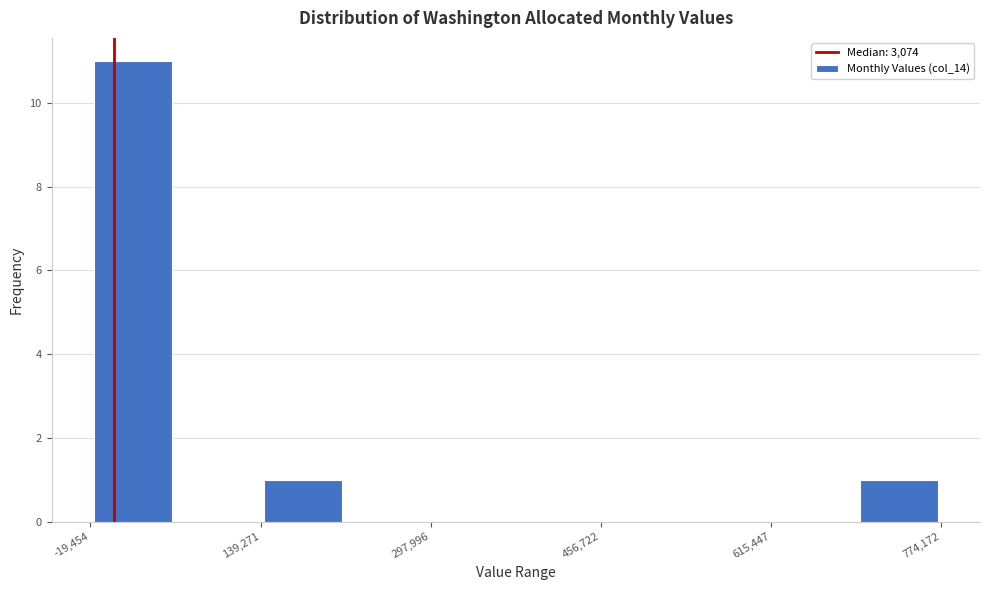

Around what value on the x-axis is the tallest bar? Give the approximate position of its centre, as read against the axis.

20000